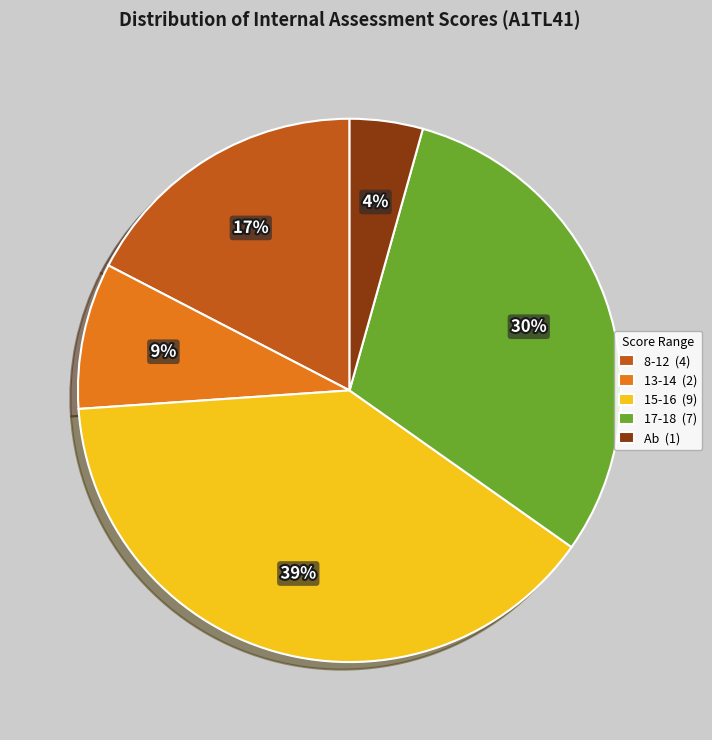

What percentage is the 17-18 (7) slice, to the nearest percent?

30%